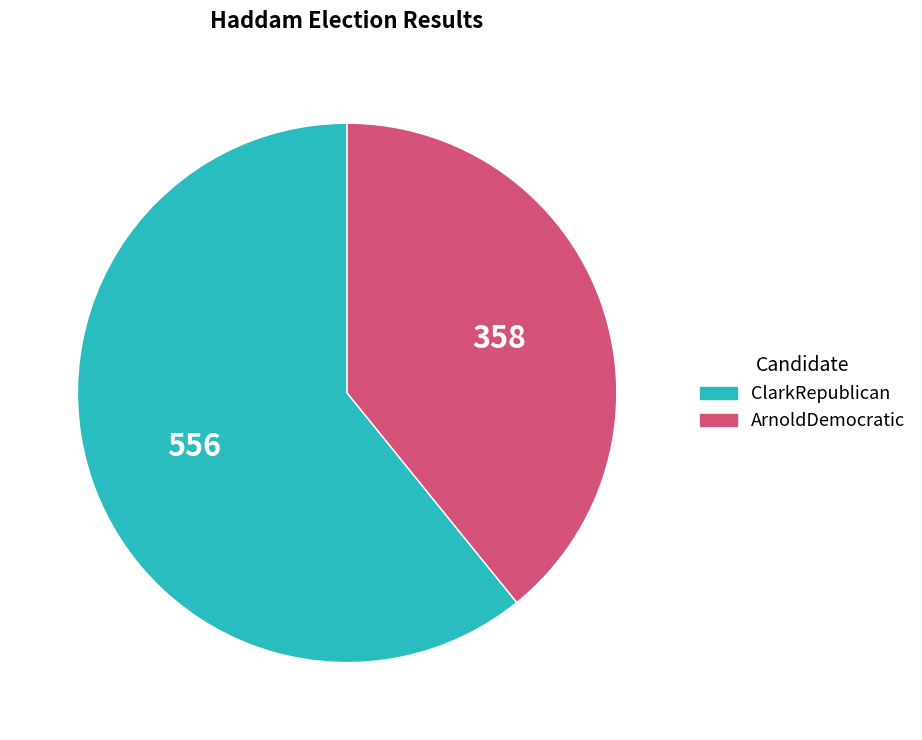

Does ArnoldDemocratic represent more than half of the total?

No